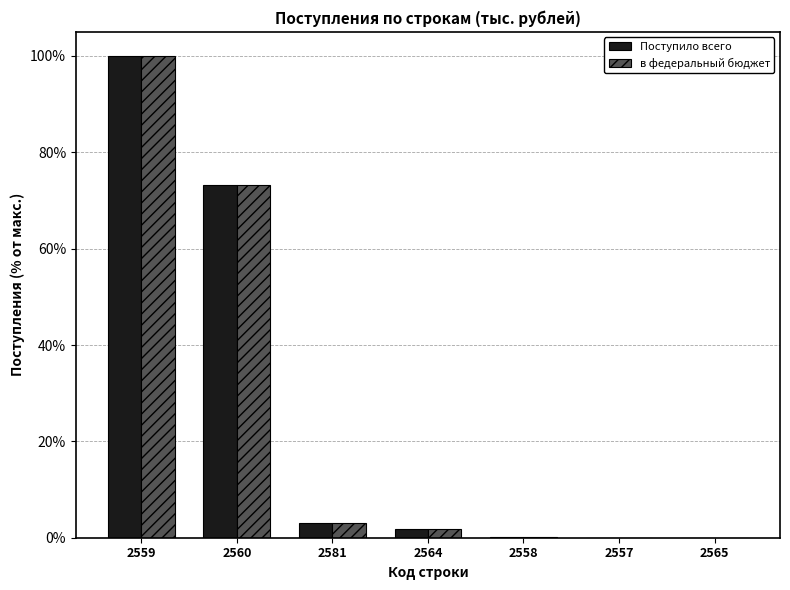

Is the value of Поступило всего at 2560 greater than the value of в федеральный бюджет at 2564?

Yes